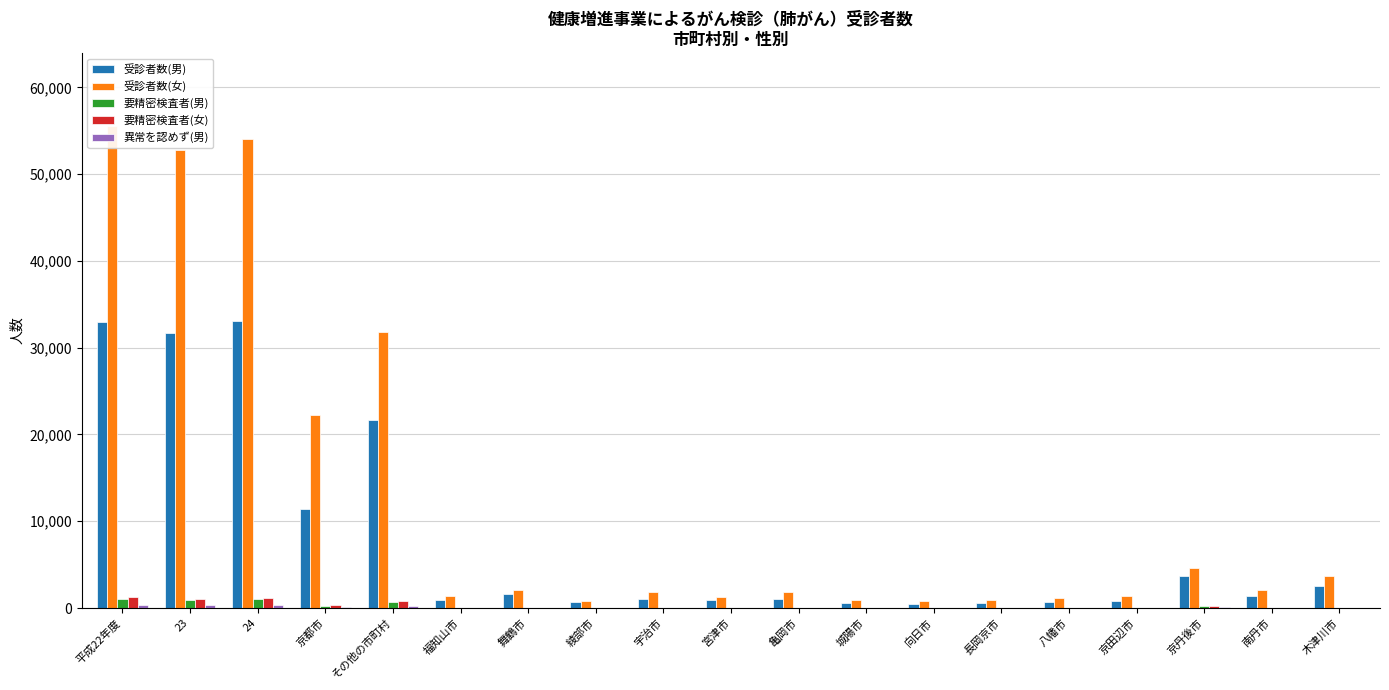

Reading left to right, list all the values displayed in this chart.

受診者数(男): 32998	31697	33074	11396	21678	885	1577	692	1017	966	1009	565	499	604	718	786	3671	1335	2580
受診者数(女): 55597	52833	54031	22198	31833	1366	2055	798	1832	1306	1863	882	843	956	1216	1429	4673	2117	3651
要精密検査者(男): 1075	918	1000	280	720	40	57	23	29	23	33	20	20	12	6	19	214	23	52
要精密検査者(女): 1281	1061	1192	406	786	60	54	19	39	19	46	19	11	27	11	19	215	35	33
異常を認めず(男): 392	335	334	94	240	14	30	0	5	9	10	7	3	6	3	6	66	4	15